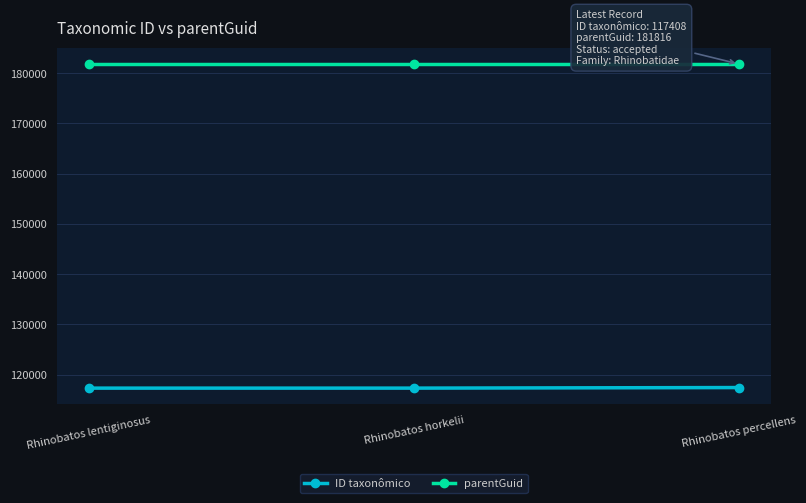

What position from the right is Rhinobatos percellens?

1